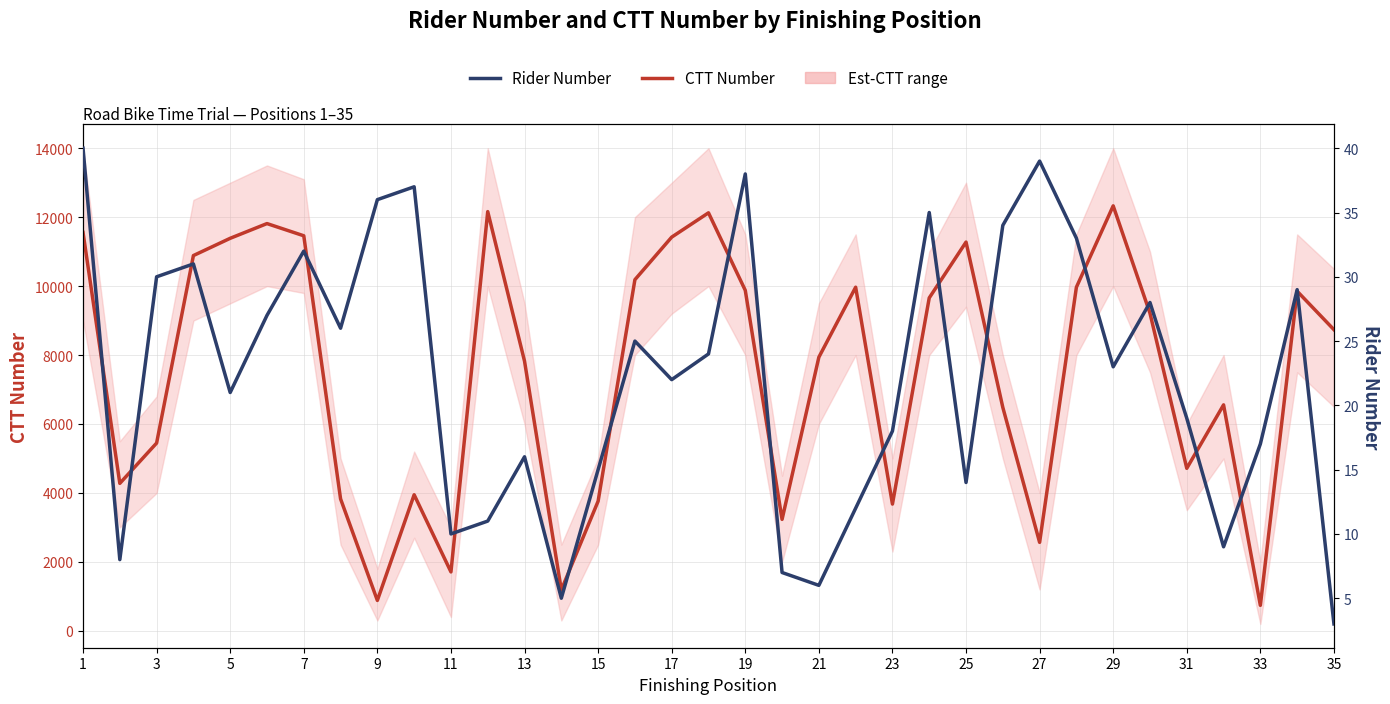

List the series in order of their peak value, lowest first.

Rider Number, CTT Number